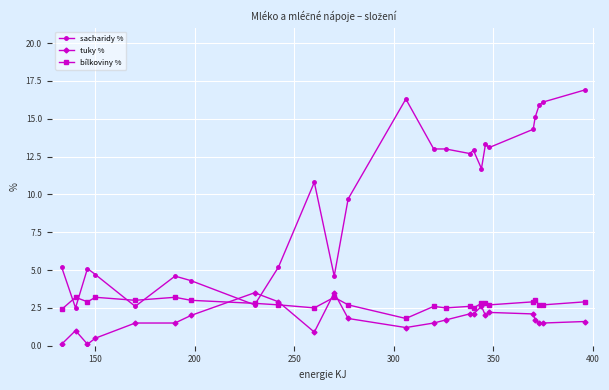

What is the minimum value for sacharidy %?

2.5